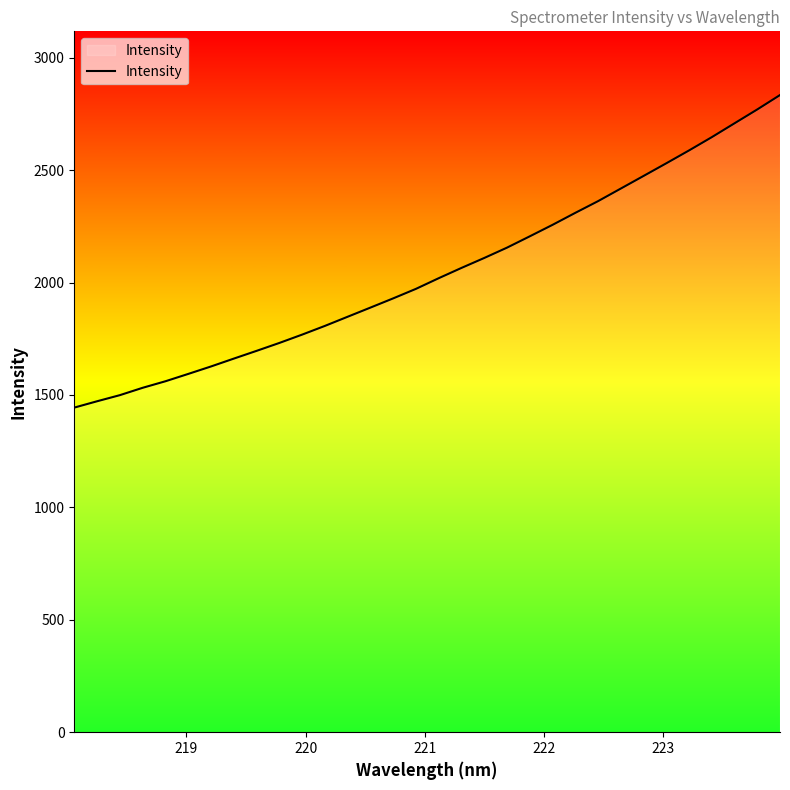

What is the difference between the maximum and minimum values?

1390.3